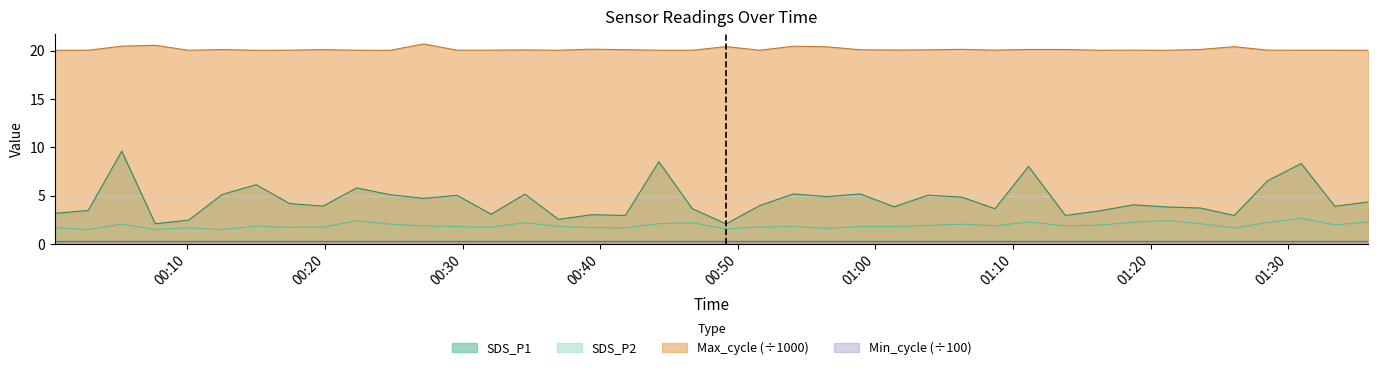

Which series has the widest spread of values?

SDS_P1